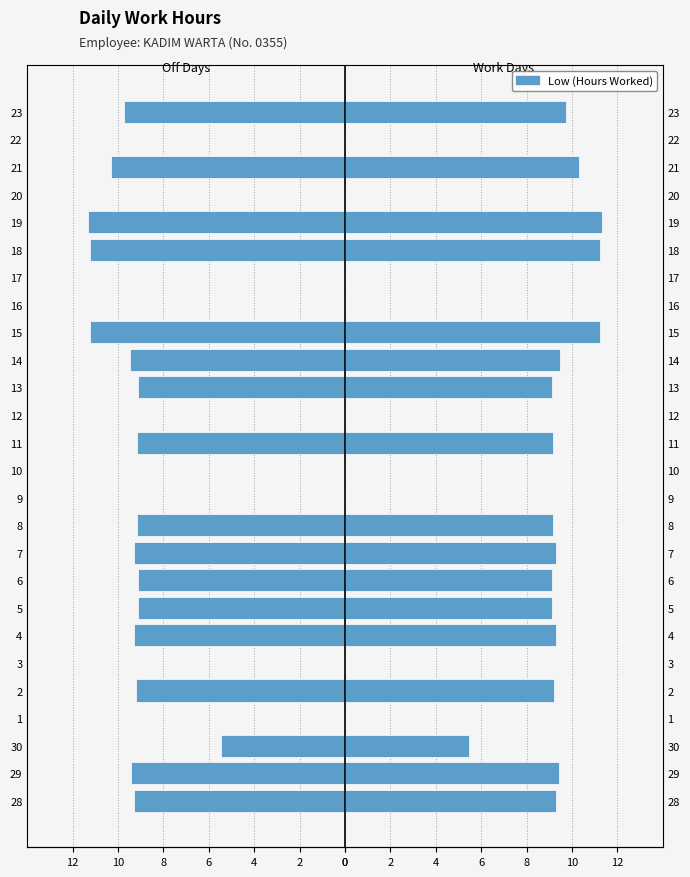

Count the number of categories in the chart.

26